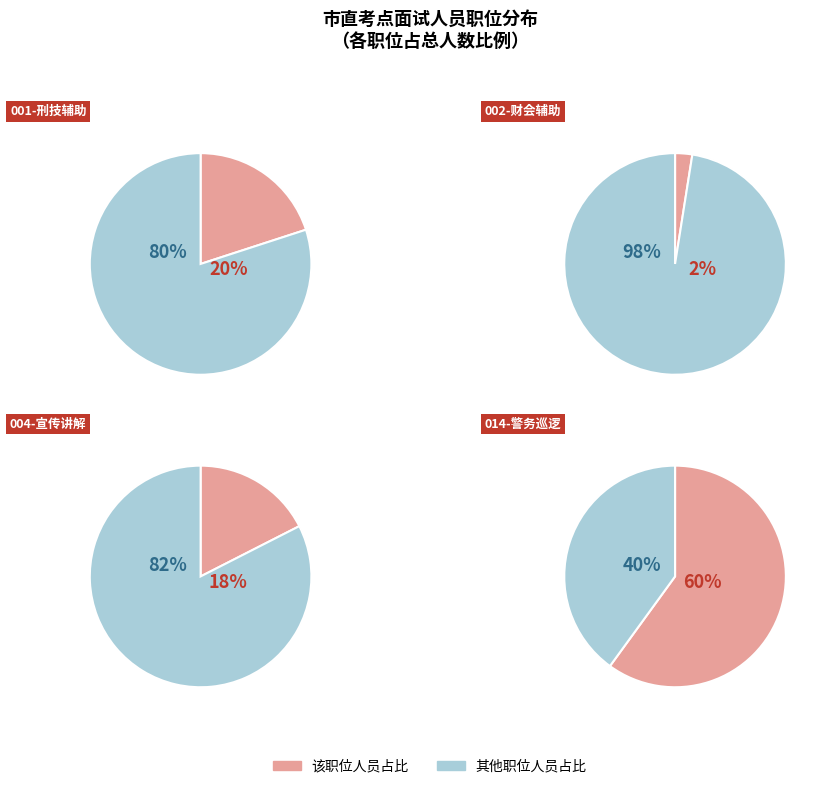

Is it true that 001-从事刑技辅助工作 is 20% of the pie?

True